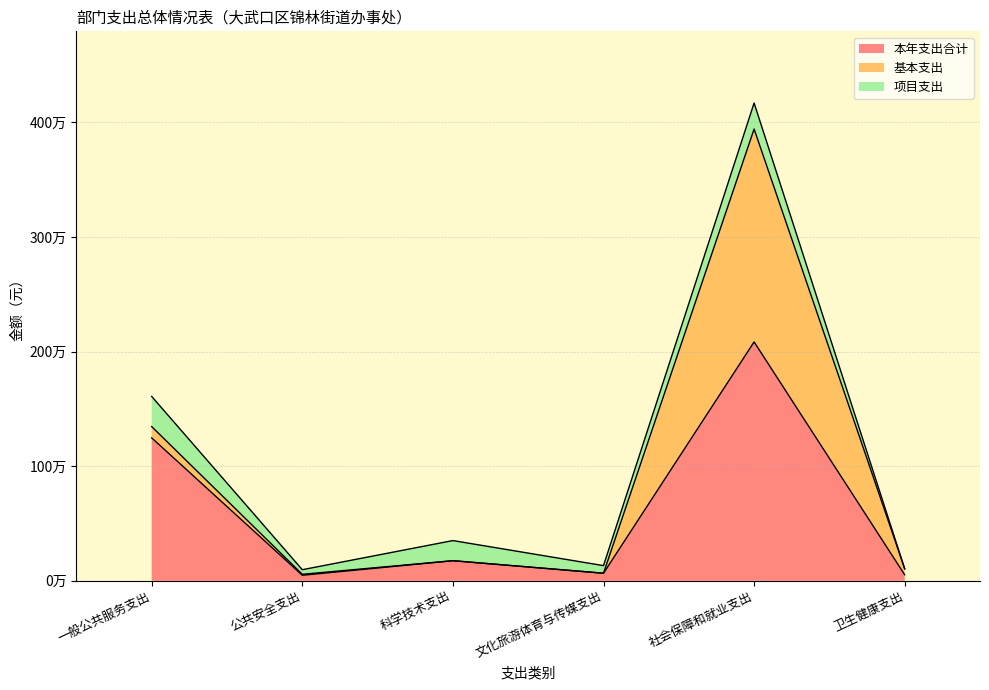

Where does the 基本支出 series first go above 52532?

一般公共服务支出